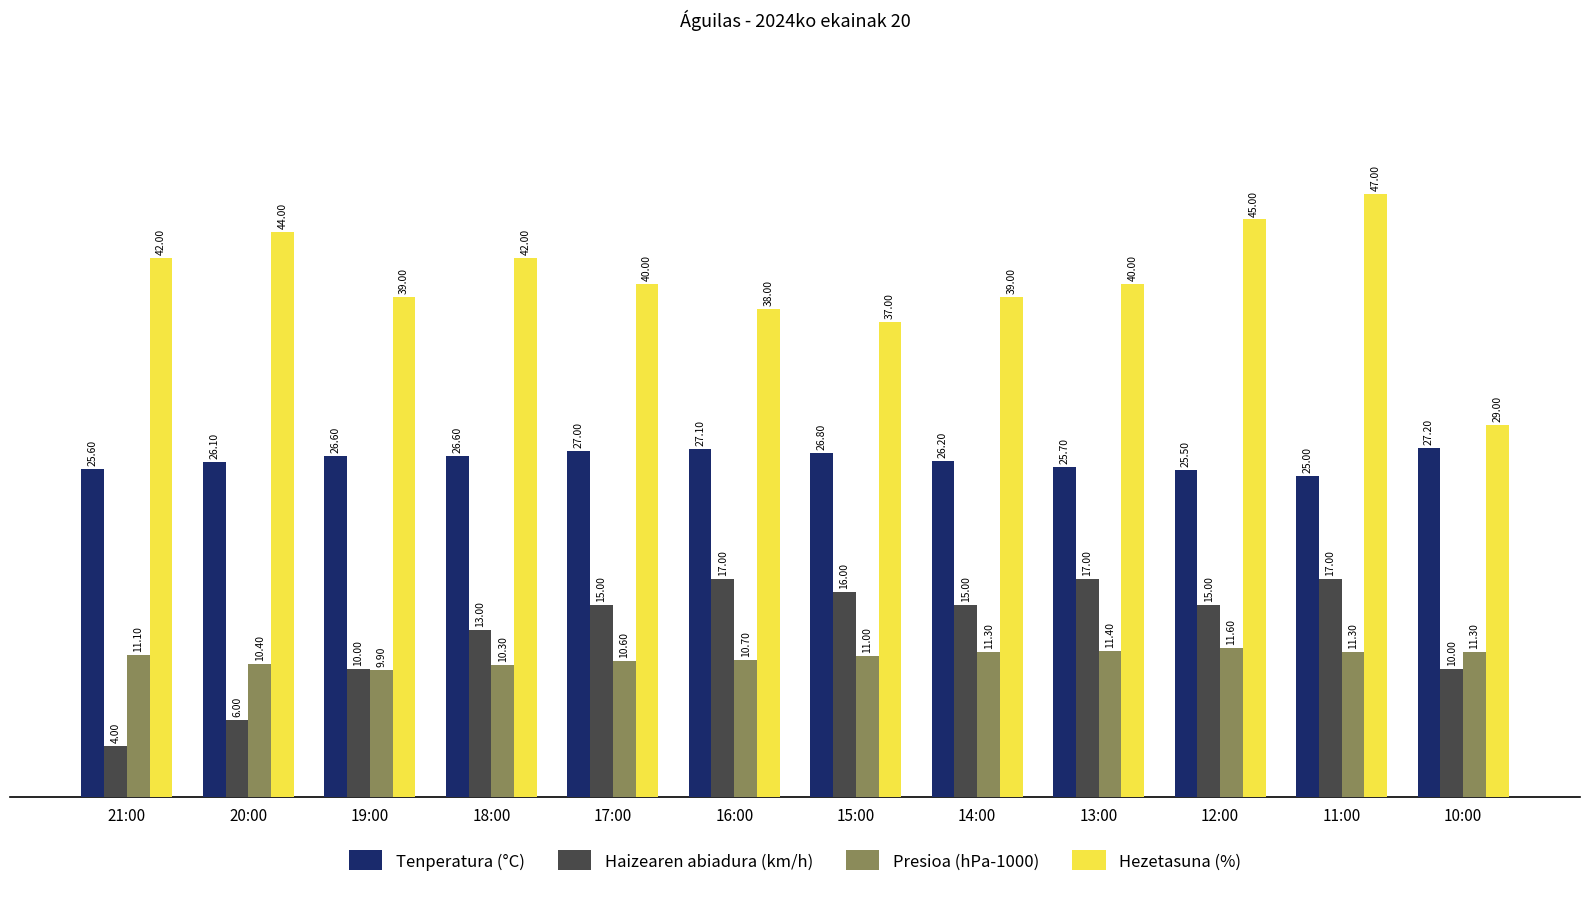

What is the difference between the highest and lowest values at 18:00?

31.7